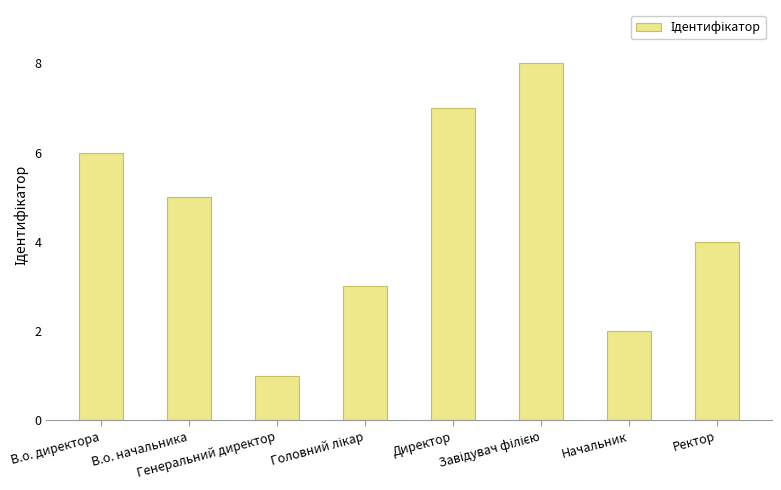

What is the difference between the second highest and second lowest values?

5